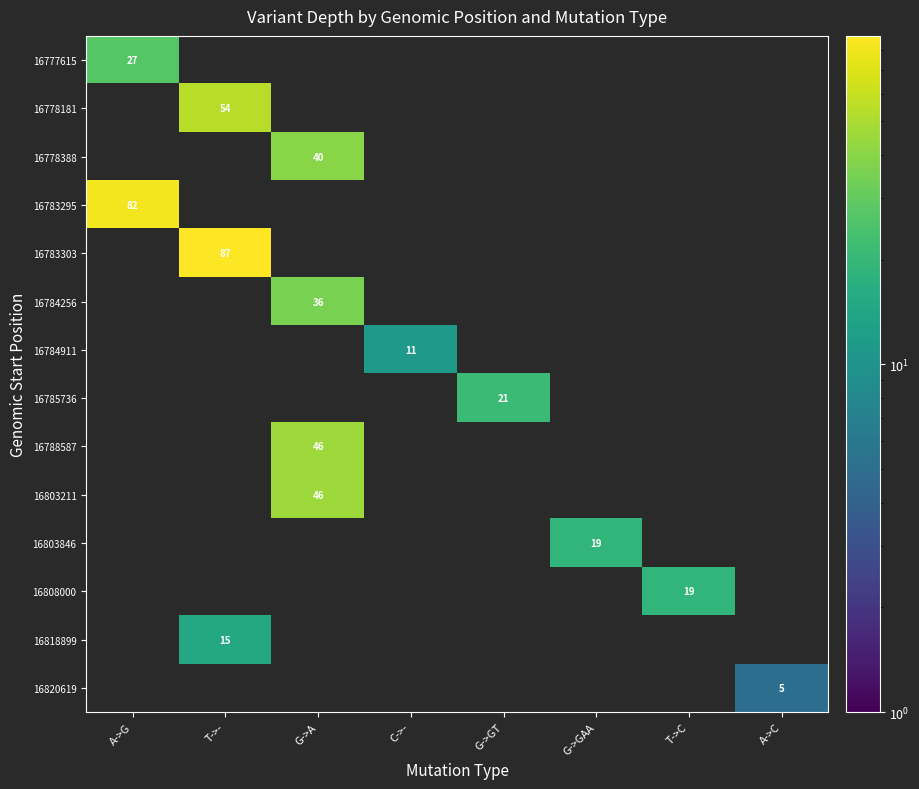

What is the total value across all series at G->A?

168